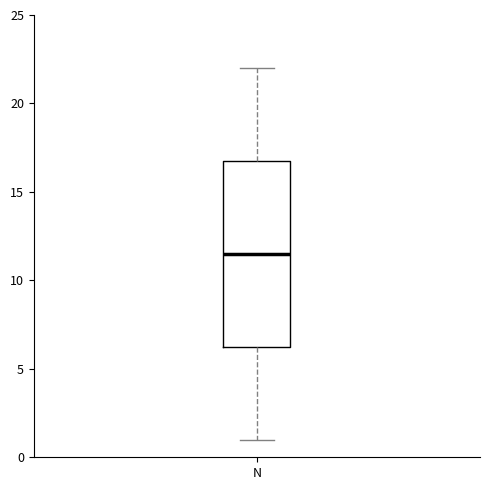

Where is the lower edge of the box for N on the y-axis? The values are not printed on the chart, so give them approximately, as read against the axis.

6.5